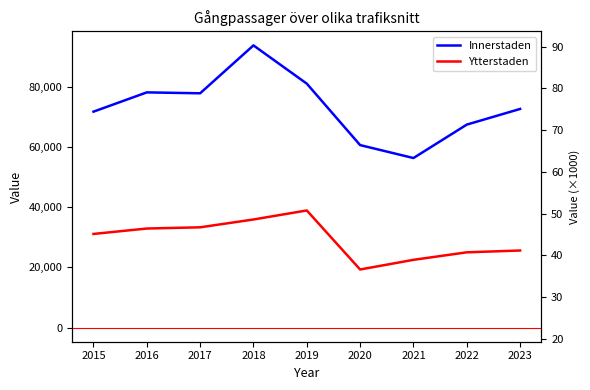

True or false: Ytterstaden has a value of 20845 at 2015.

False